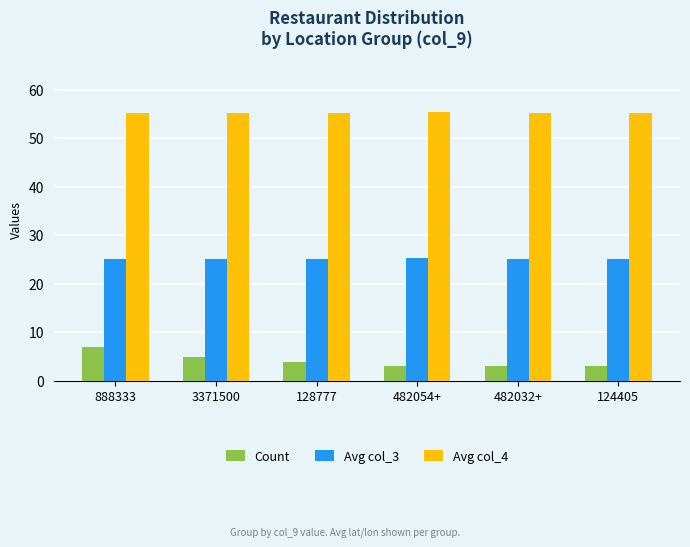

What is the total value across all series at 482032+?

83.5